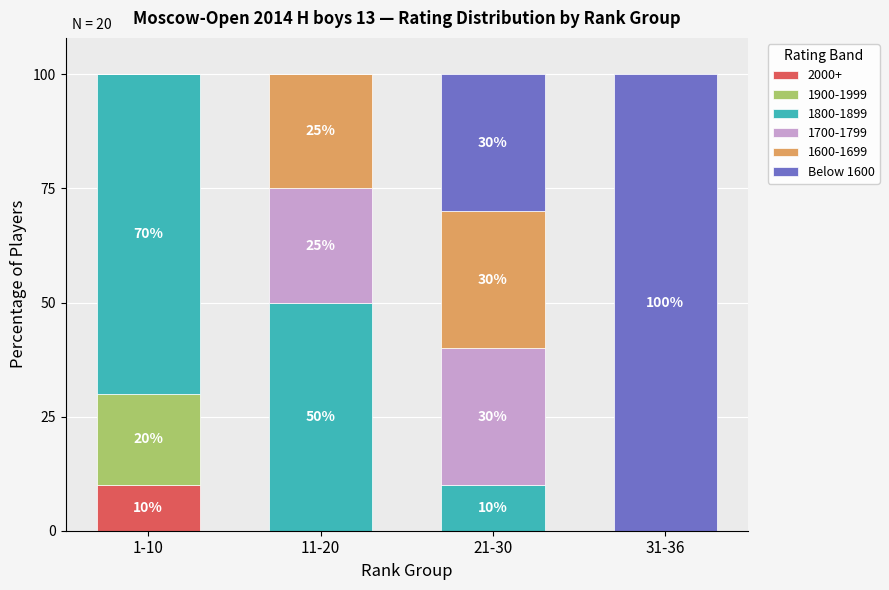

Reading left to right, list the values for the 2000+ series.

1-10=10	11-20=0	21-30=0	31-36=0